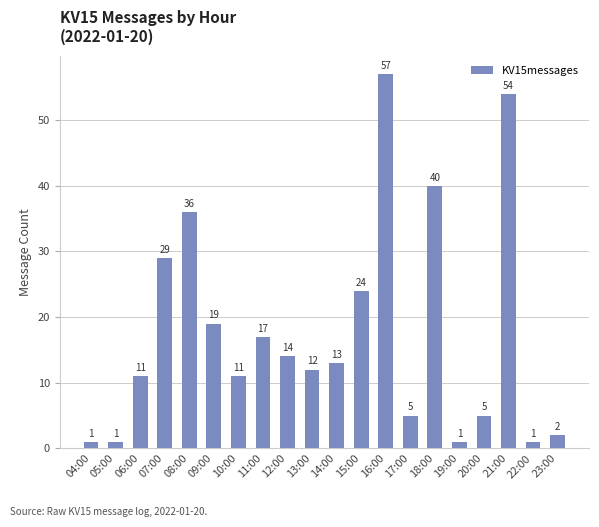

What is the greatest value displayed?

57